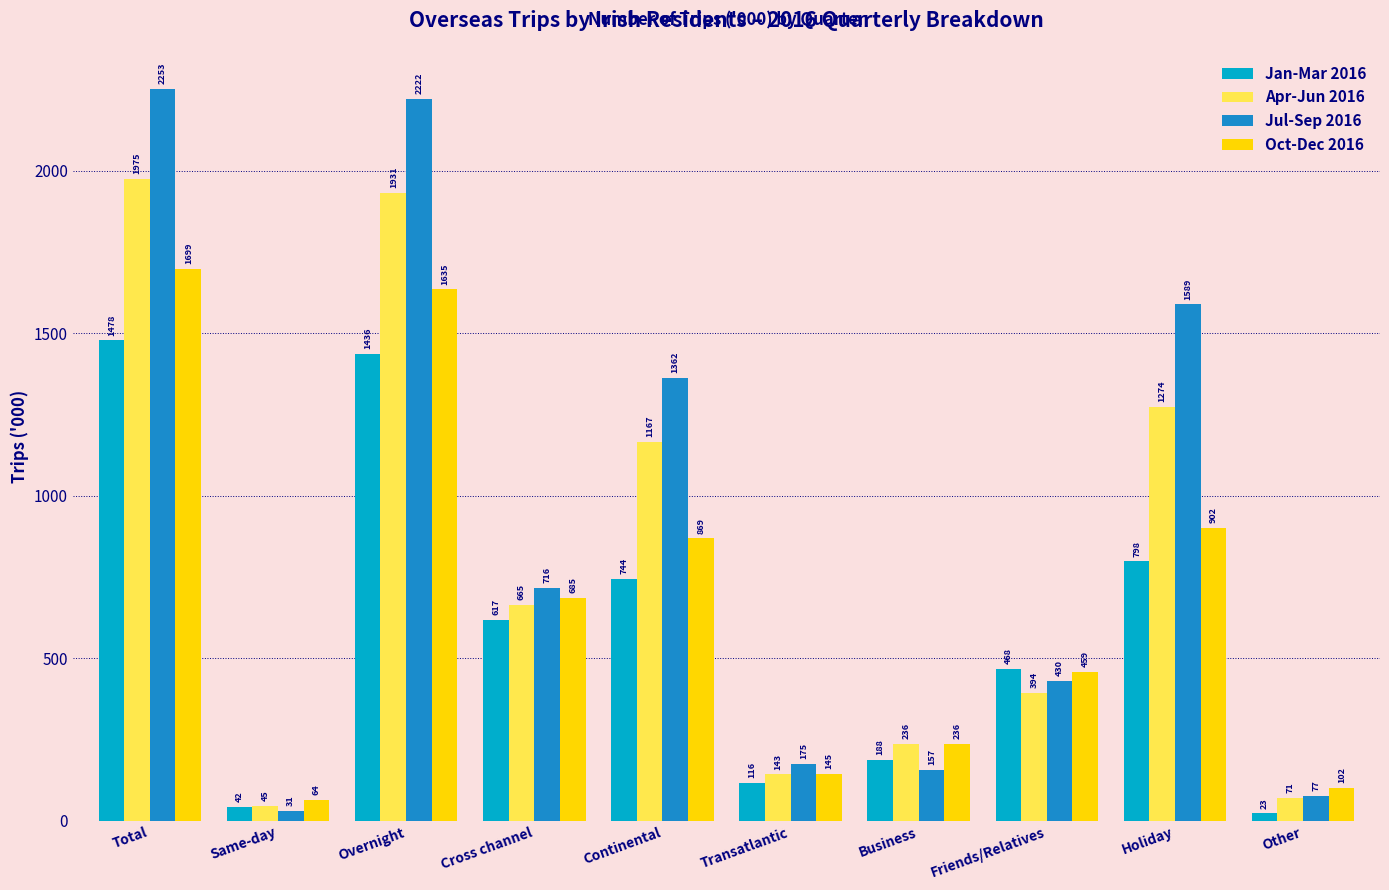

Reading left to right, list all the values displayed in this chart.

Jan-Mar 2016: 1478	42	1436	617	744	116	188	468	798	23
Apr-Jun 2016: 1975	45	1931	665	1167	143	236	394	1274	71
Jul-Sep 2016: 2253	31	2222	716	1362	175	157	430	1589	77
Oct-Dec 2016: 1699	64	1635	685	869	145	236	459	902	102